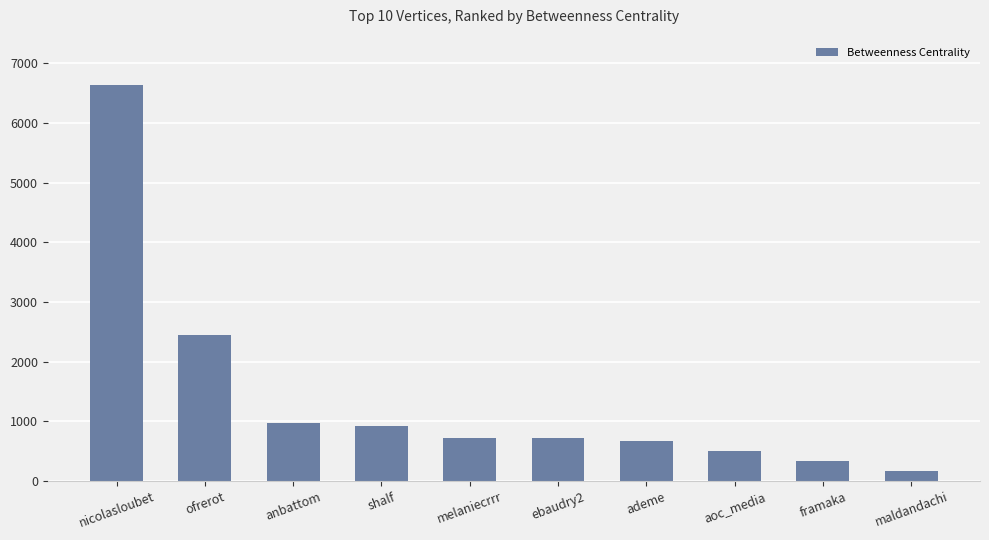

What is the value of the 9th bar from the left?

342